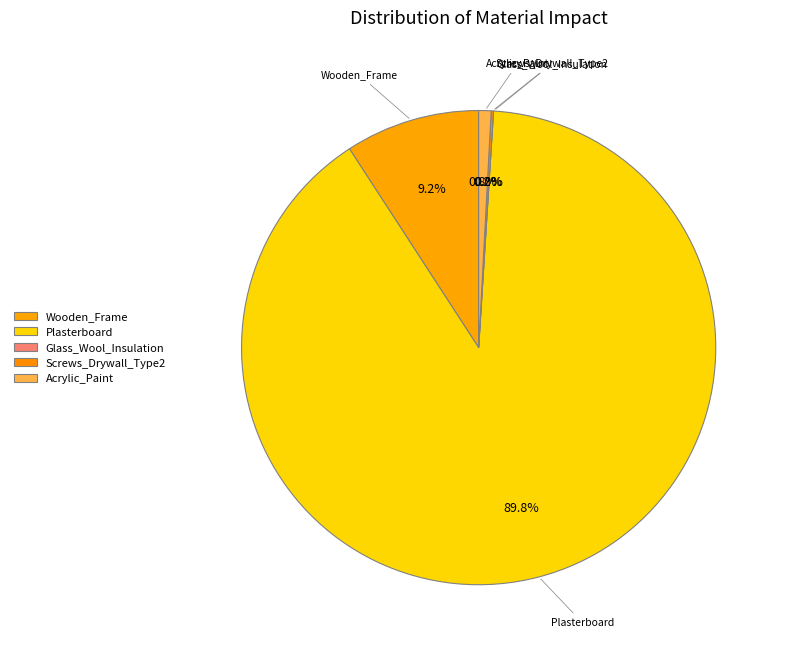

Rank the categories by value from lowest to highest.

Glass_Wool_Insulation, Screws_Drywall_Type2, Acrylic_Paint, Wooden_Frame, Plasterboard